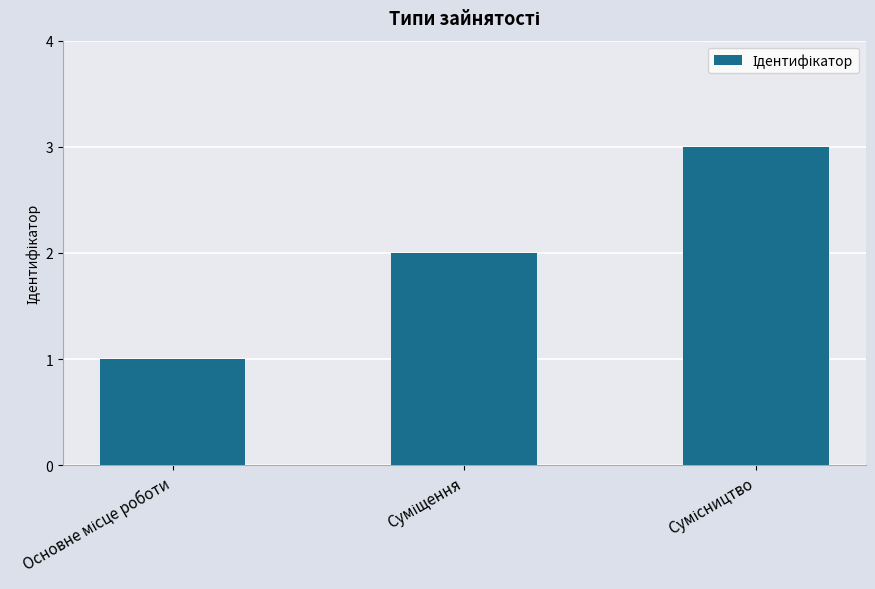

How many values are below 2?

1